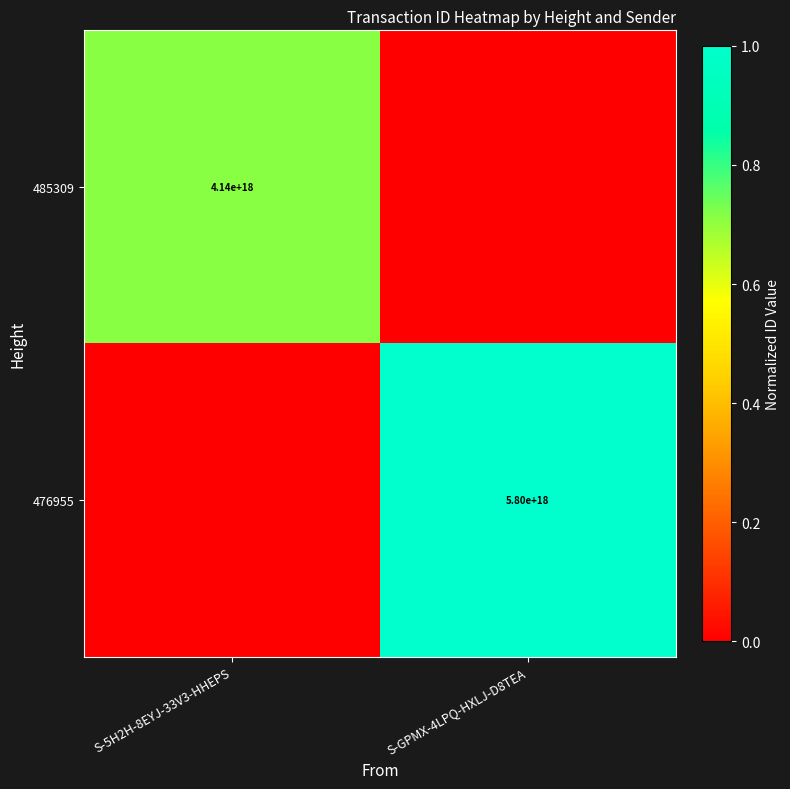

Is the value of 476955 at S-GPMX-4LPQ-HXLJ-D8TEA greater than the value of 485309 at S-5H2H-8EYJ-33V3-HHEPS?

Yes